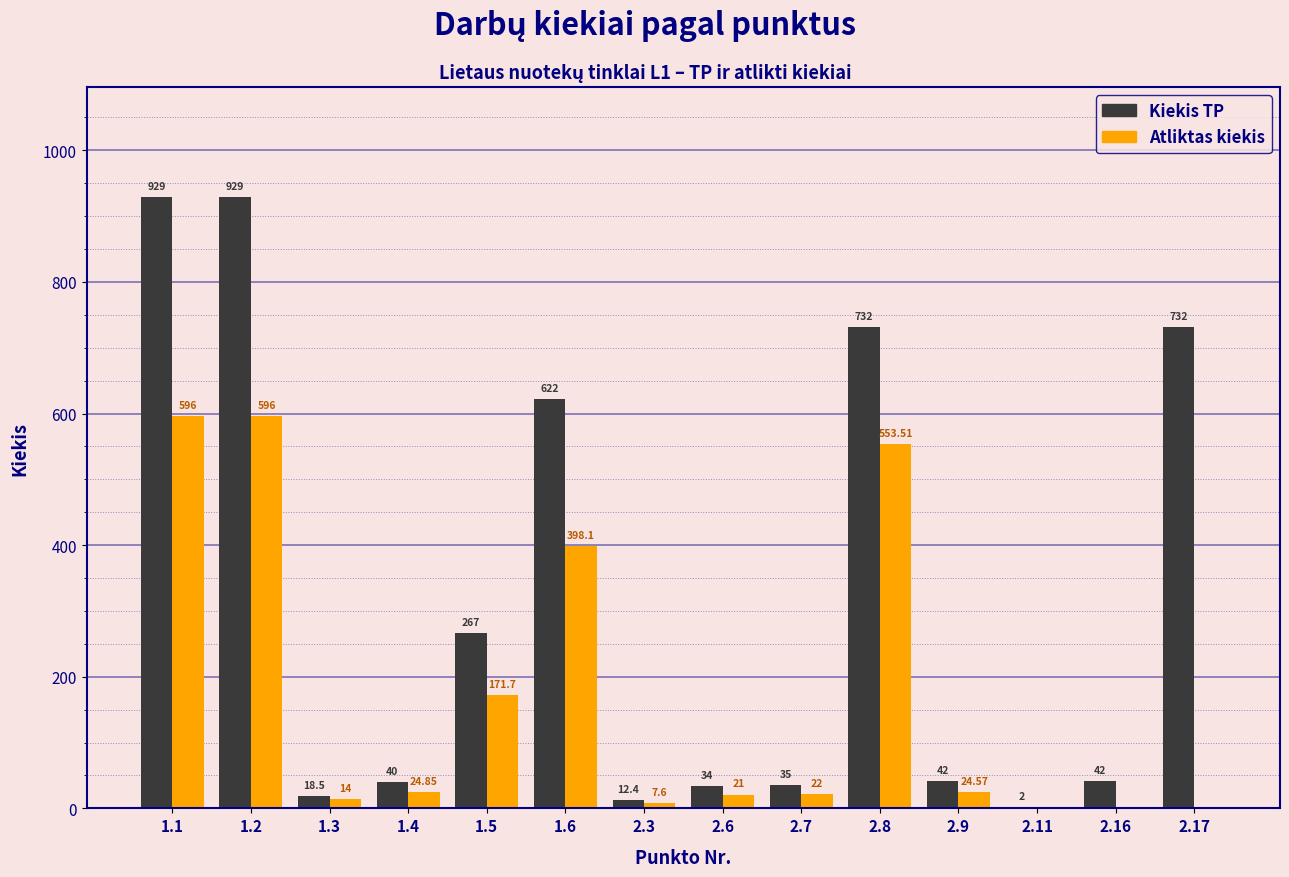

What is the highest value of the Kiekis TP series?

929.0